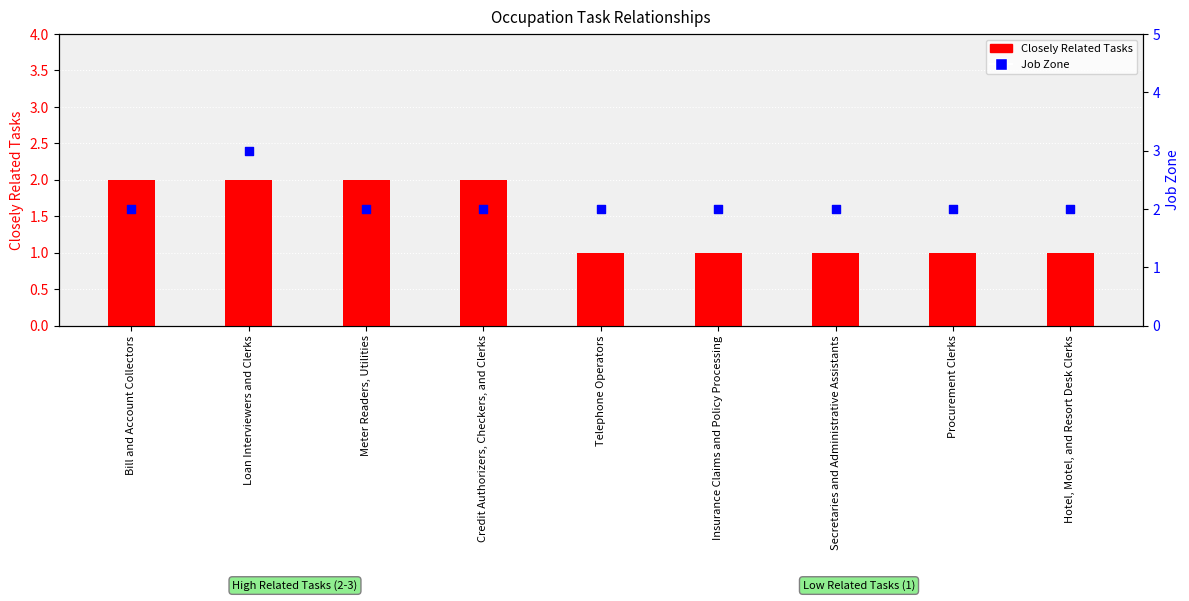

Which series contains the lowest Y value?

Closely Related Tasks